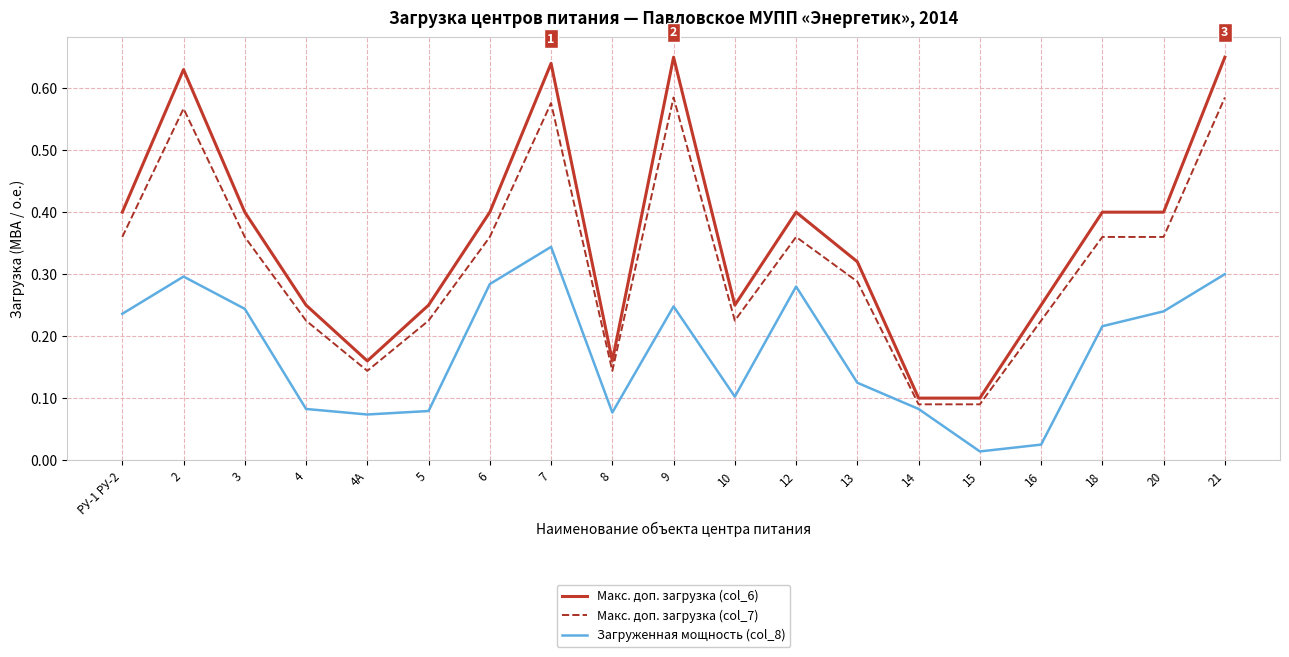

Rank the series by their average value, from highest to lowest.

Макс. доп. загрузка (col_6), Макс. доп. загрузка (col_7), Загруженная мощность (col_8)